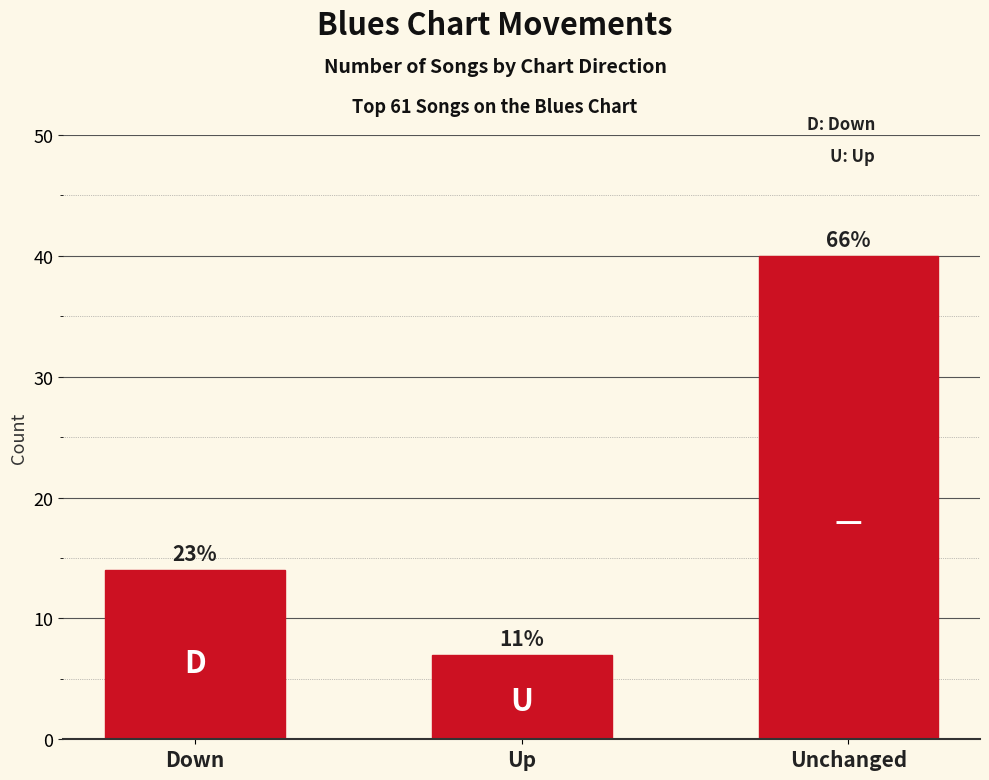

Are the bars horizontal?

No